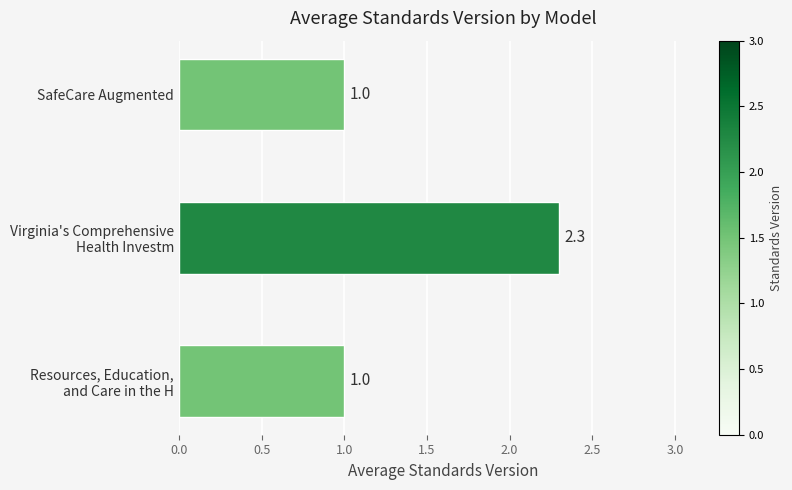

Count the number of categories in the chart.

3